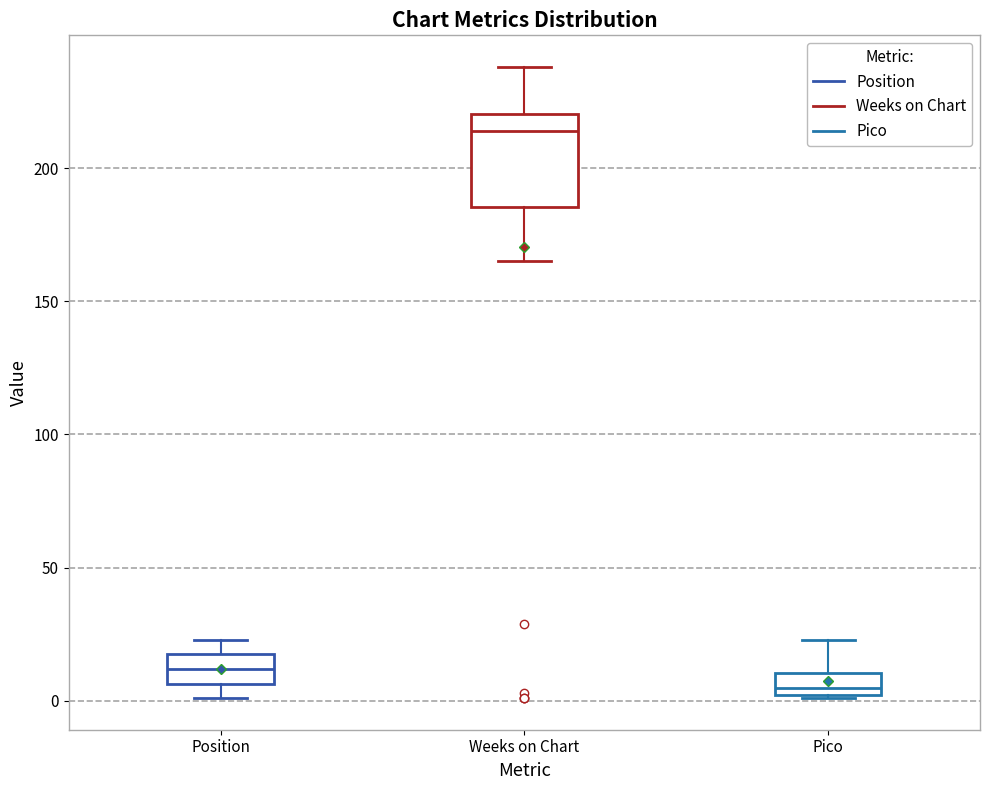

Reading left to right, transcribe this box plot: for each box, give where its median line is, the range the box spans, and where its two whiskers end, as read against the y-axis. The values are not printed on the chart, so give them approximately, as read against the axis.

Position: median 10, box 5 to 20, whiskers 0 to 25
Weeks on Chart: median 215, box 185 to 220, whiskers 165 to 240
Pico: median 5, box 0 to 10, whiskers 0 to 25